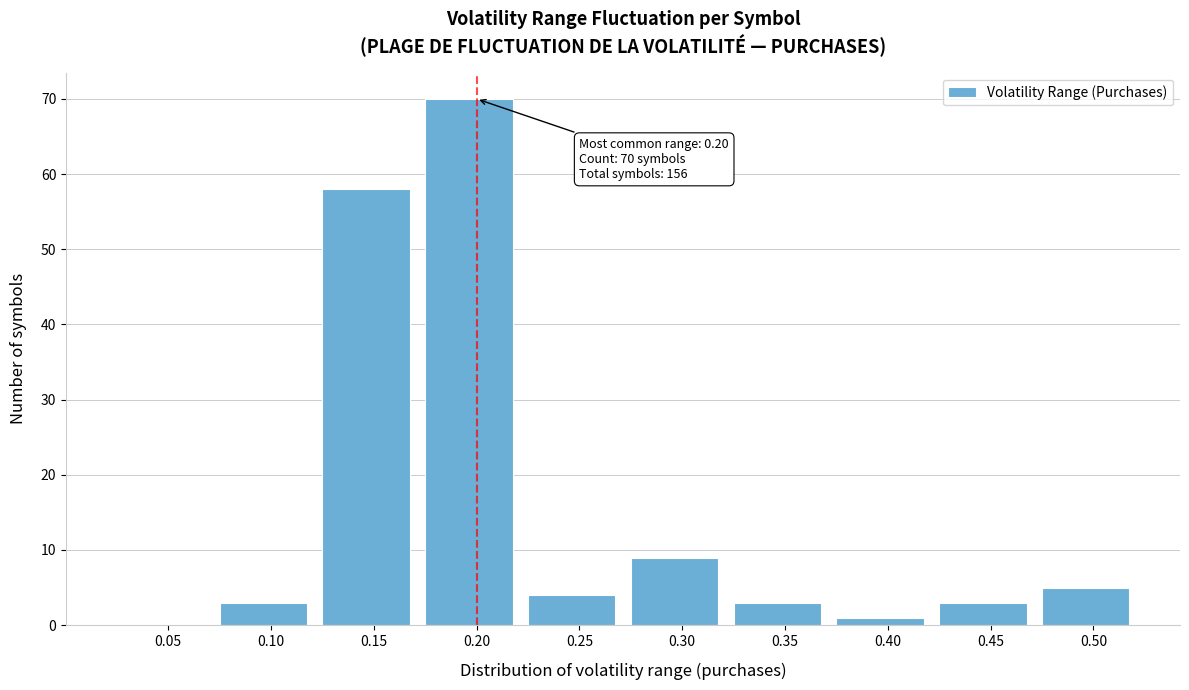

Reading left to right, extract all data points from this chart.

0.05=0	0.10=3	0.15=58	0.20=70	0.25=4	0.30=9	0.35=3	0.40=1	0.45=3	0.50=5